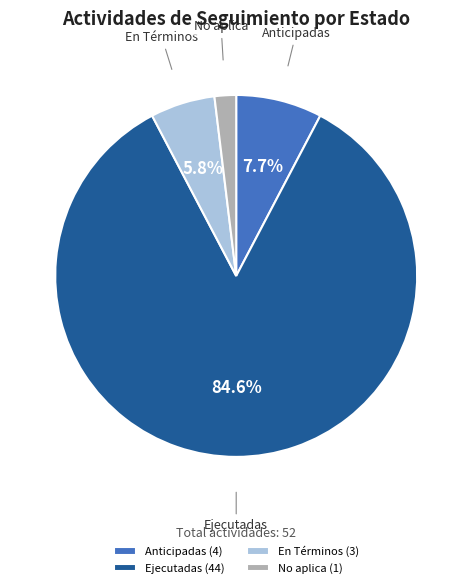

What portion of the pie excludes En Términos?

94.2%